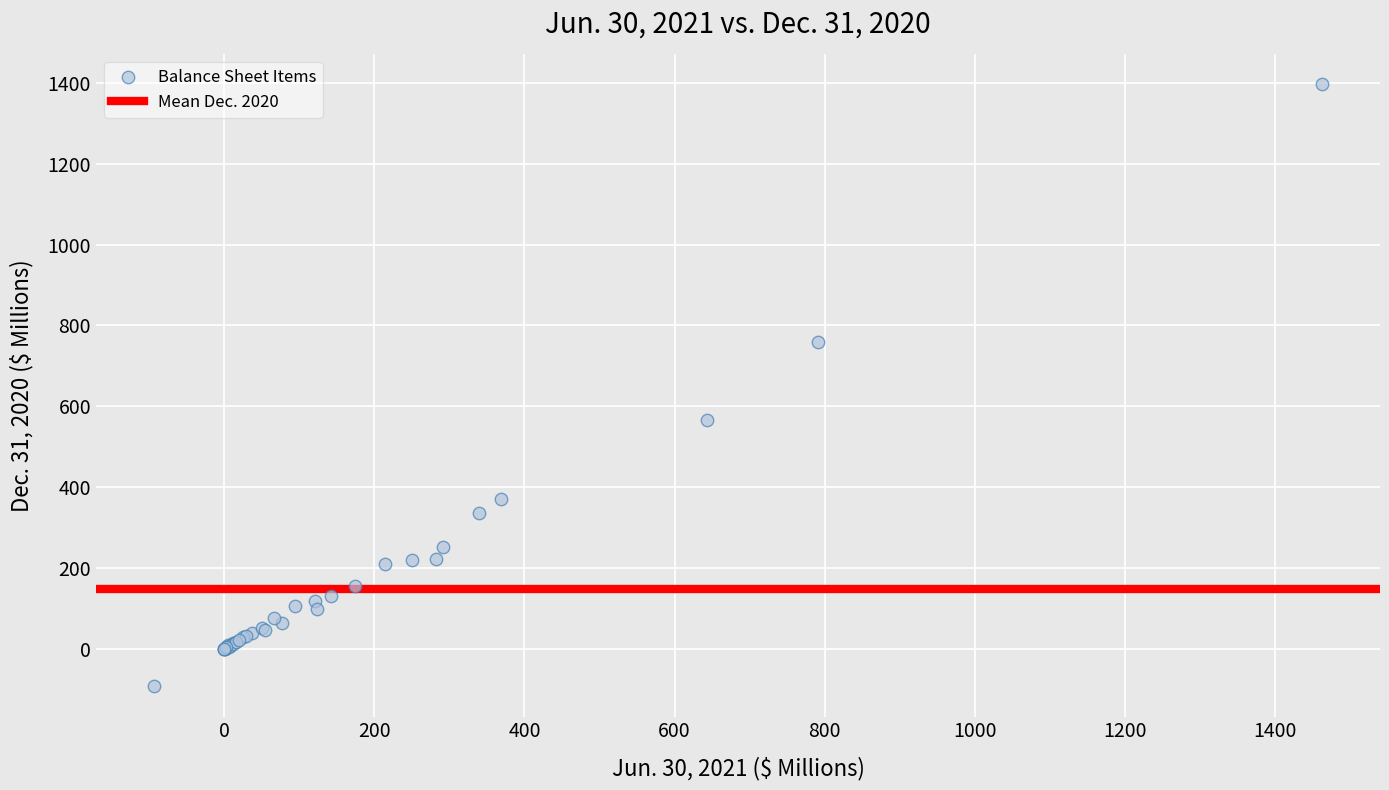

What Y value in the scatter plot is closest to 652?

566.2